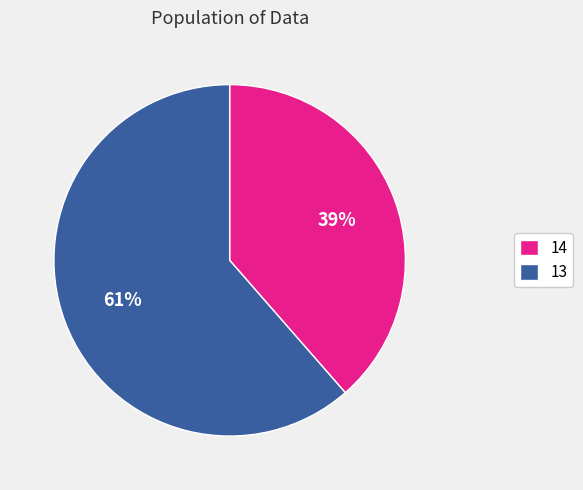

To the nearest percent, what is the average slice percentage?

50%